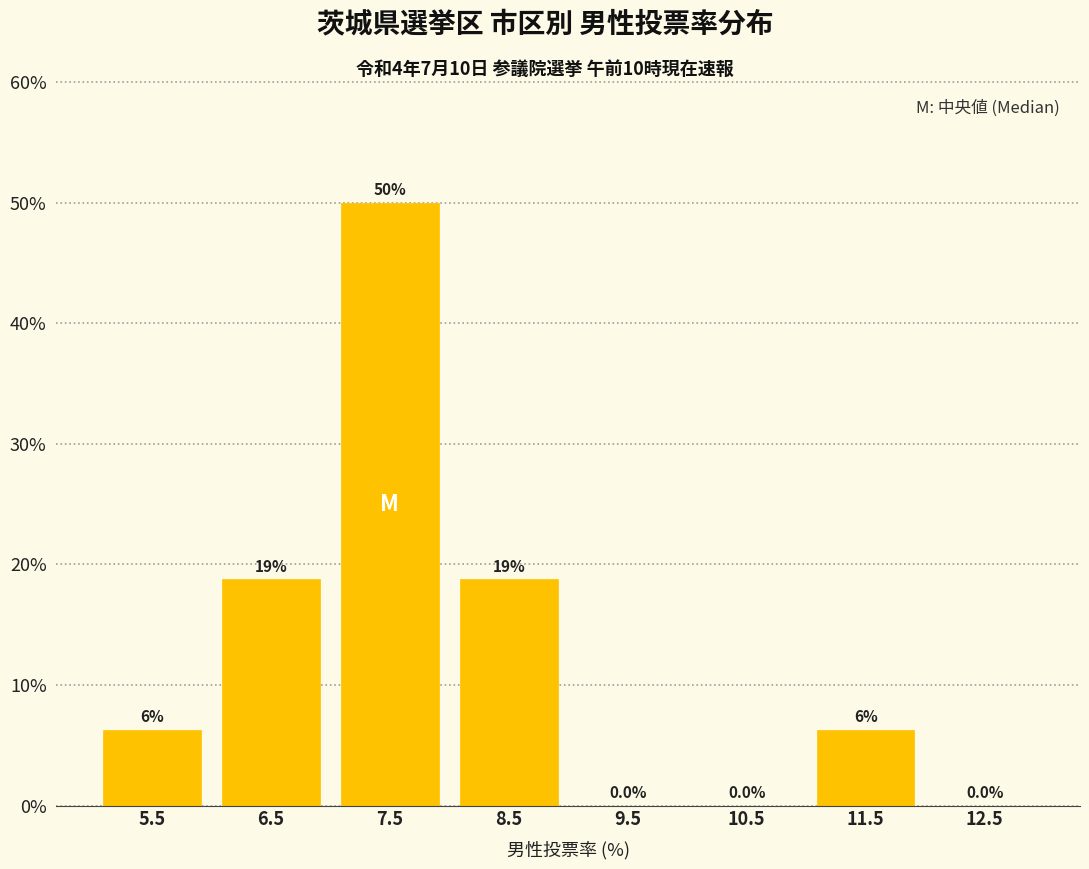

Over which range of the x-axis is the bar tallest?

7 to 8